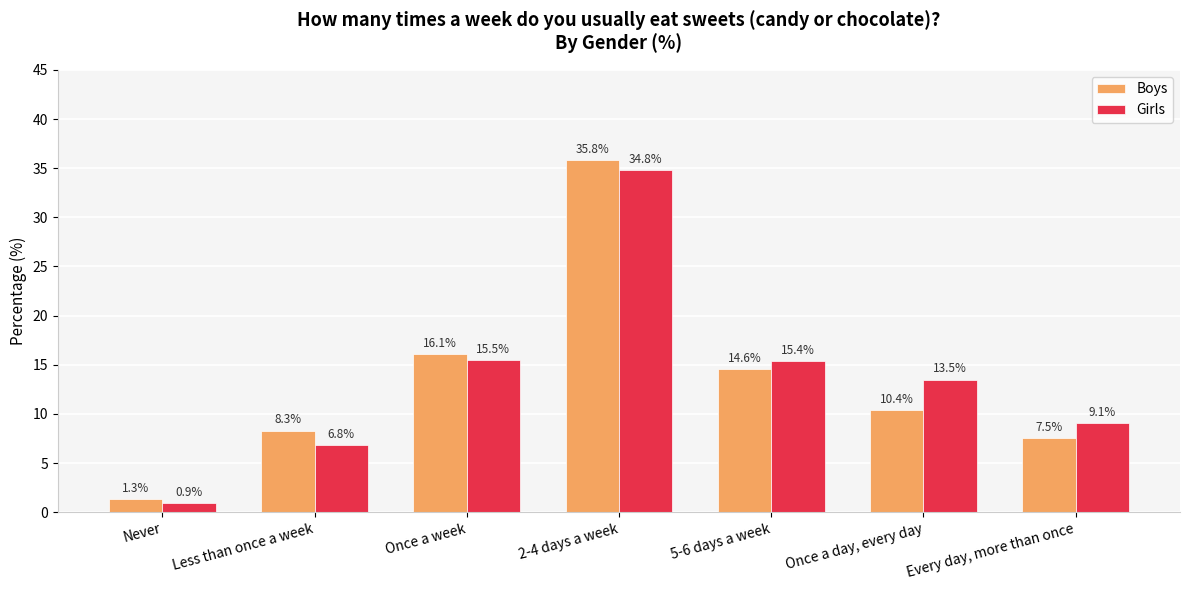

List the labels in order of Boys value, largest first.

2-4 days a week, Once a week, 5-6 days a week, Once a day, every day, Less than once a week, Every day, more than once, Never